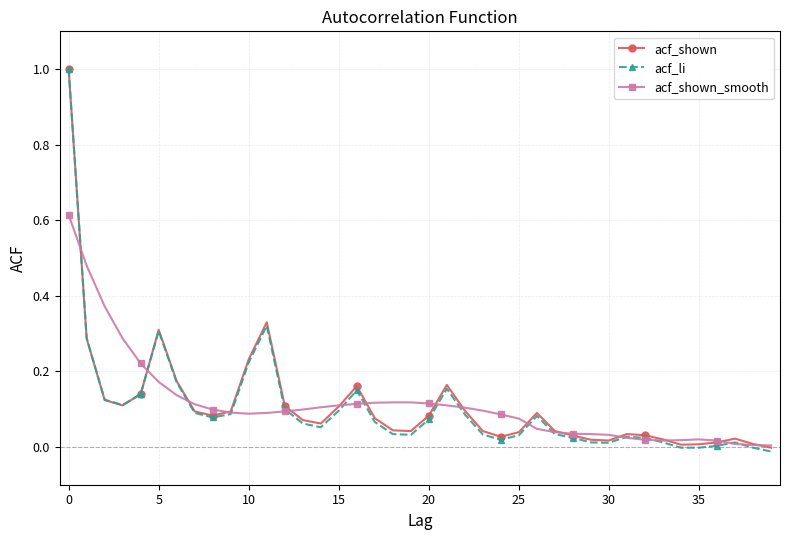

Which series has the largest range (max minus min)?

acf_li